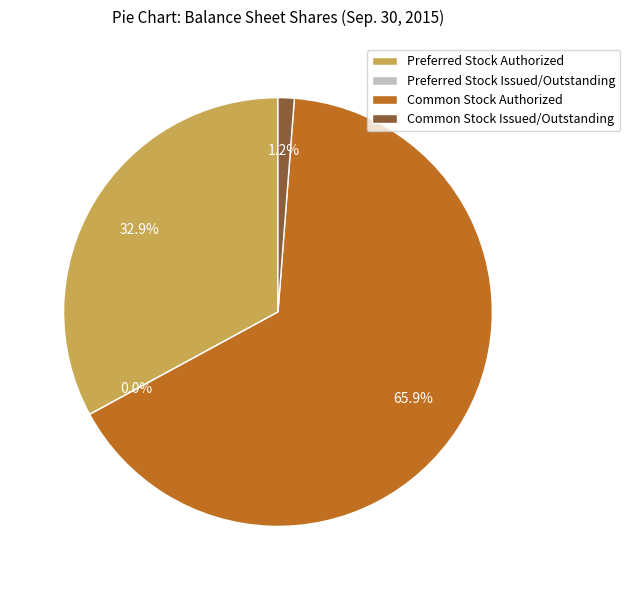

Combined, do Preferred Stock Issued/Outstanding and Preferred Stock Authorized account for over 50%?

No